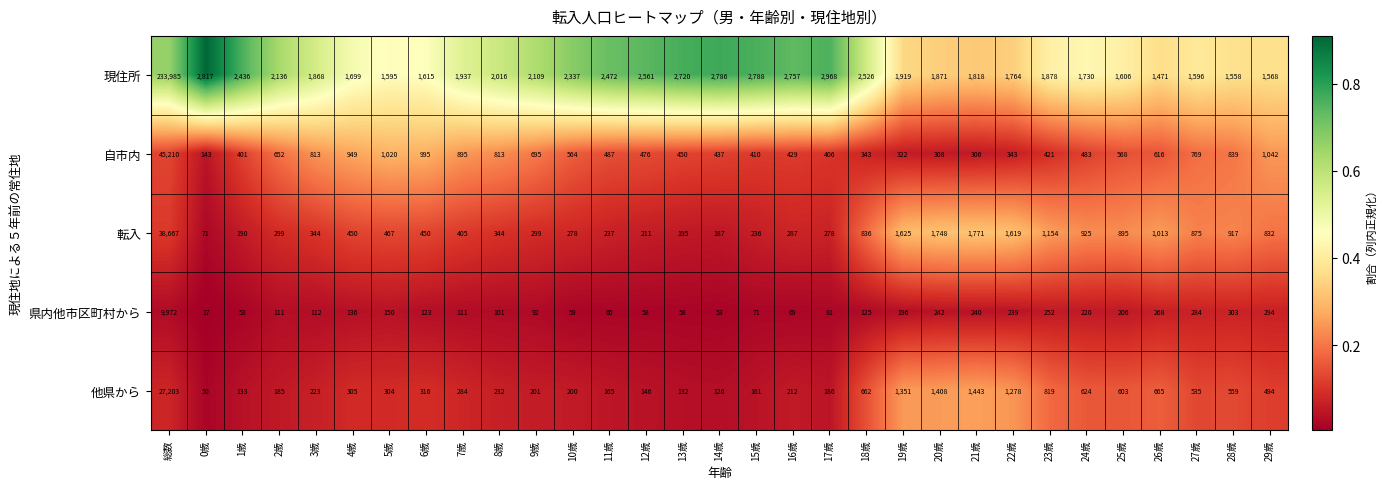

Which category has the highest value across all series?

総数